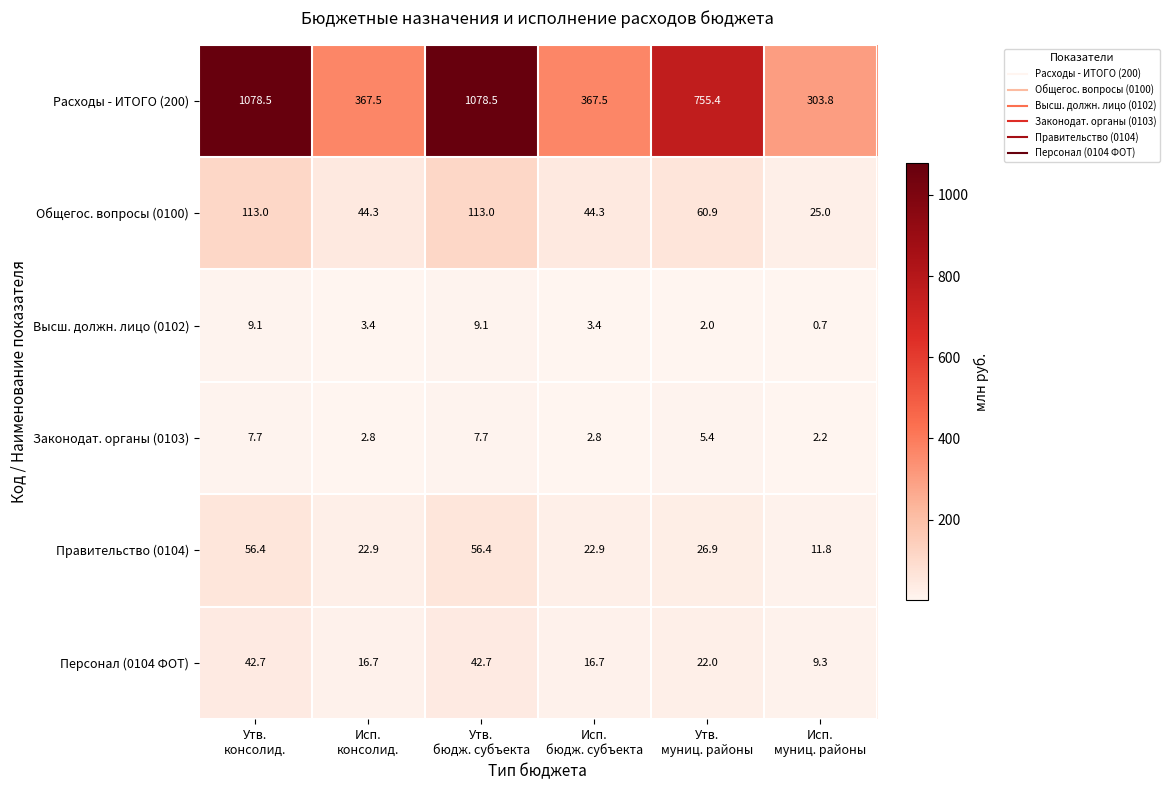

What is the maximum value shown in the chart?

1078.5